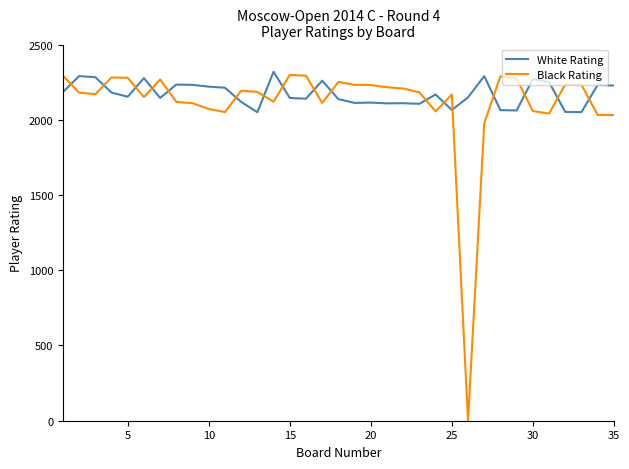

Which series has the largest range (max minus min)?

Black Rating